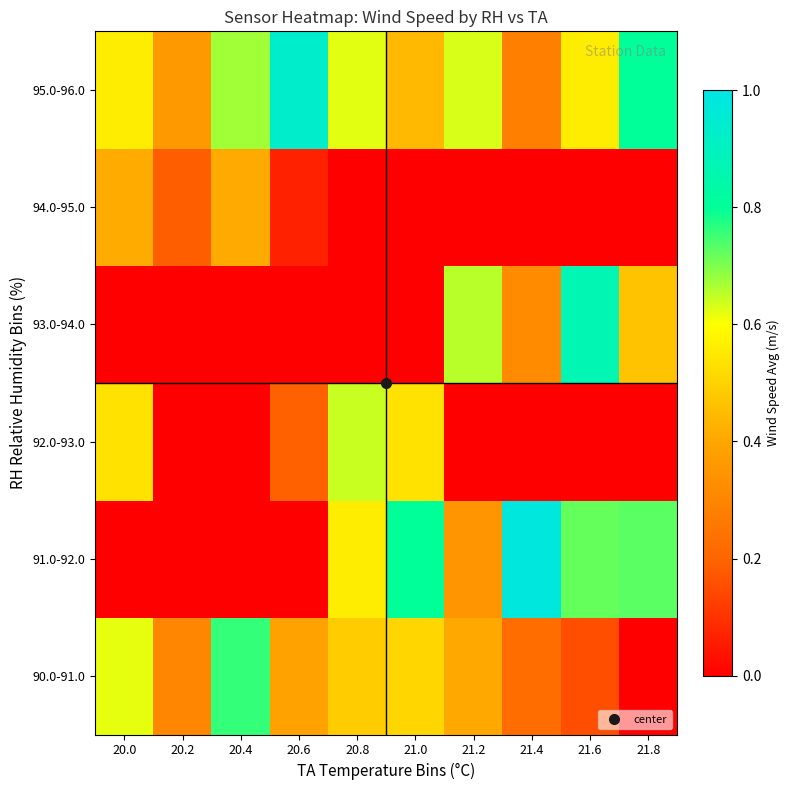

Reading right to left, list all the values displayed in this chart.

90.0-91.0: 21.8=0.0	21.6=0.2	21.4=0.2	21.2=0.4	21.0=0.5	20.8=0.5	20.6=0.4	20.4=0.8	20.2=0.3	20.0=0.6
91.0-92.0: 21.8=0.7	21.6=0.7	21.4=1.0	21.2=0.3	21.0=0.8	20.8=0.6	20.6=0.0	20.4=0.0	20.2=0.0	20.0=0.0
92.0-93.0: 21.8=0.0	21.6=0.0	21.4=0.0	21.2=0.0	21.0=0.5	20.8=0.6	20.6=0.2	20.4=0.0	20.2=0.0	20.0=0.5
93.0-94.0: 21.8=0.5	21.6=0.9	21.4=0.3	21.2=0.7	21.0=0.0	20.8=0.0	20.6=0.0	20.4=0.0	20.2=0.0	20.0=0.0
94.0-95.0: 21.8=0.0	21.6=0.0	21.4=0.0	21.2=0.0	21.0=0.0	20.8=0.0	20.6=0.1	20.4=0.4	20.2=0.2	20.0=0.4
95.0-96.0: 21.8=0.8	21.6=0.6	21.4=0.3	21.2=0.6	21.0=0.4	20.8=0.6	20.6=0.9	20.4=0.7	20.2=0.4	20.0=0.6